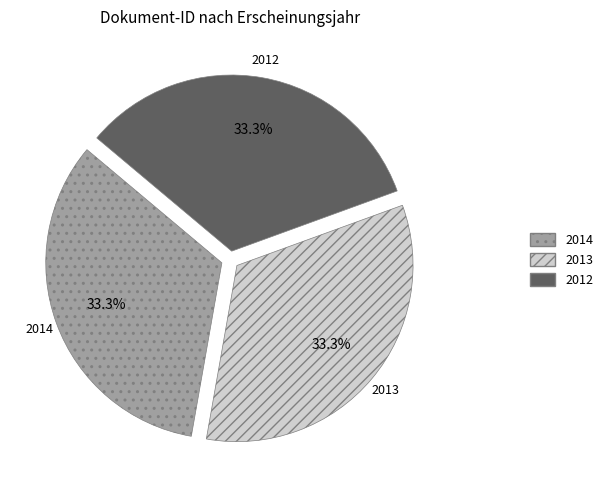

Is there any slice that represents more than half of the pie?

No